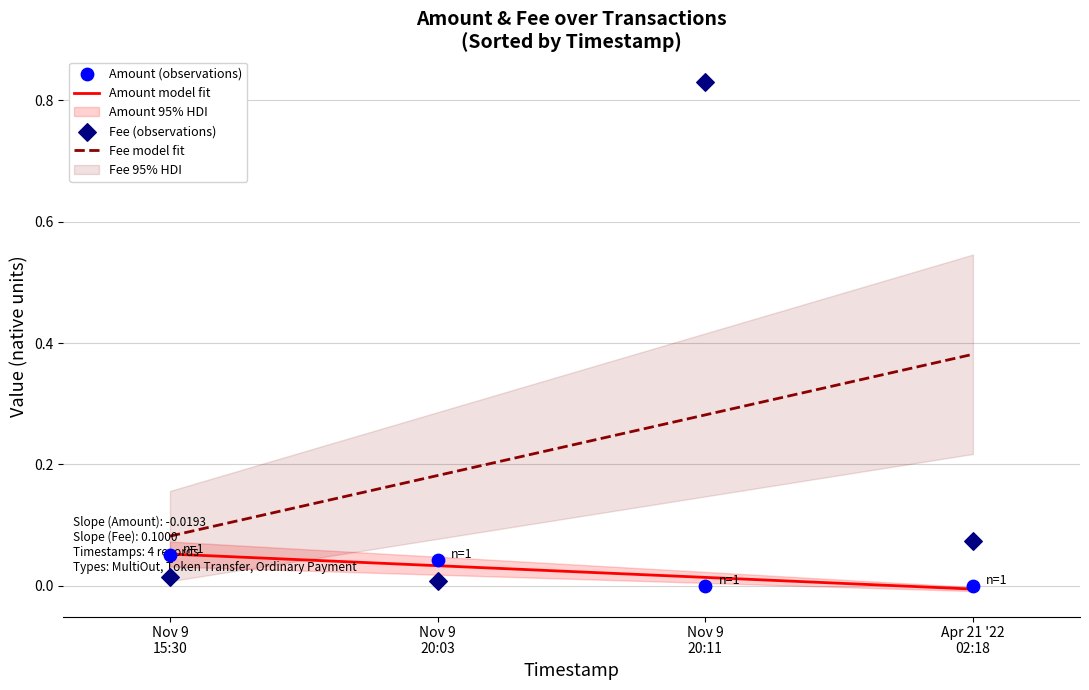

Is the value of Fee (observations) at Nov 9
15:30 greater than the value of Fee model fit at Apr 21 '22
02:18?

No